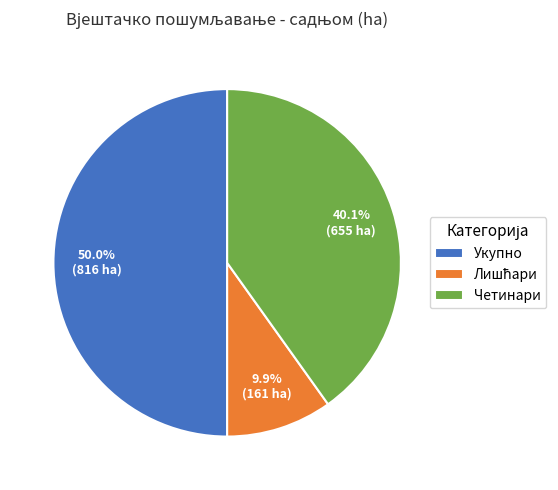

How much of the chart is everything except Укупно?

50.0%